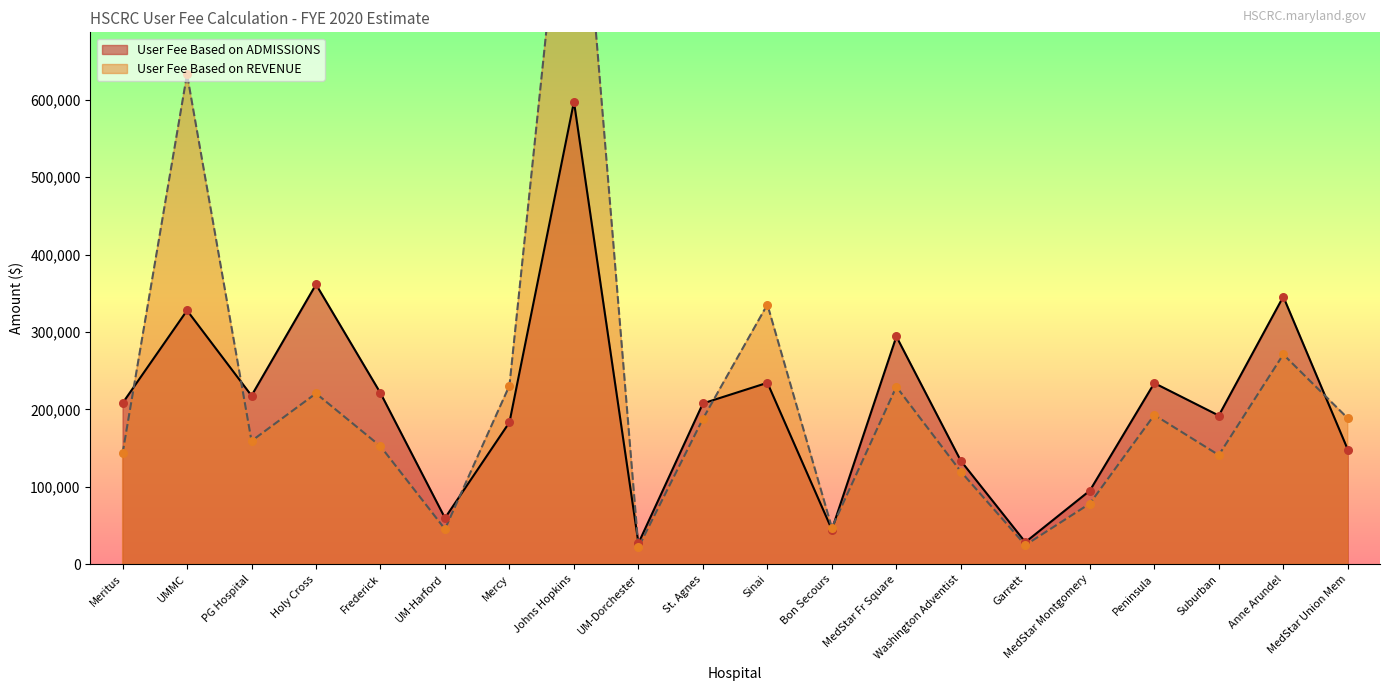

The value of User Fee Based on ADMISSIONS at Meritus is 208065.4. True or false?

True